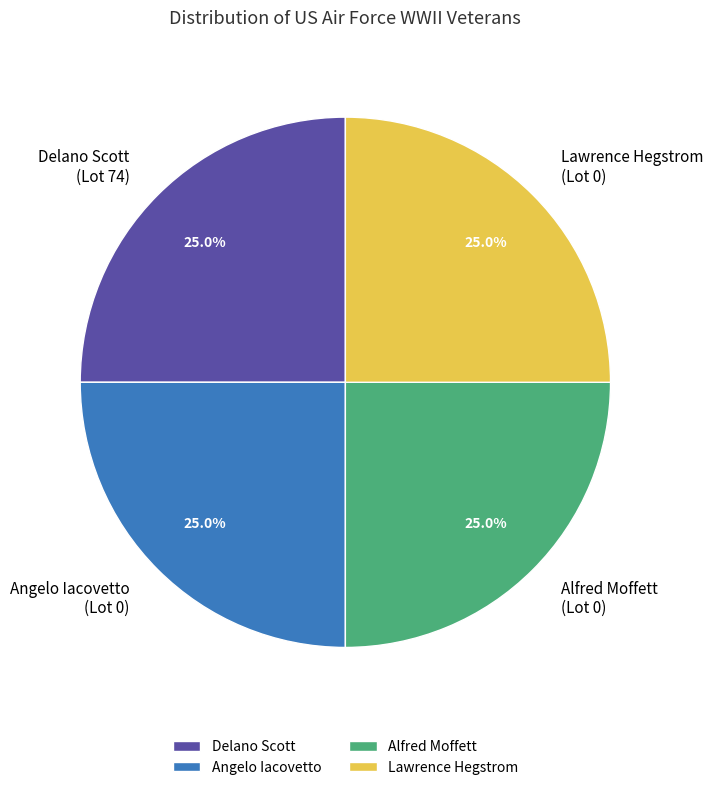

Is there a majority slice in this chart?

No